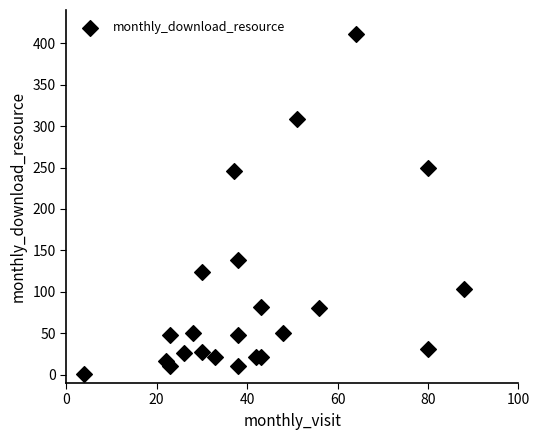

What is the range of X values (max minus min)?

84